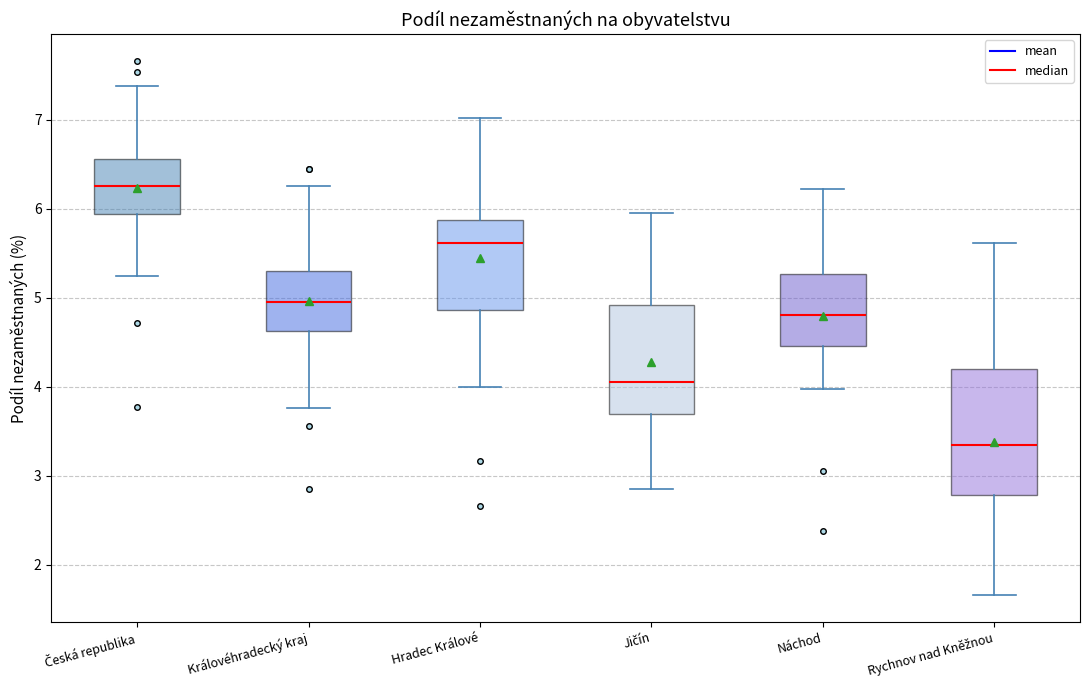

Where does the upper whisker of the box for Rychnov nad Kněžnou end on the y-axis? The values are not printed on the chart, so give them approximately, as read against the axis.

5.6